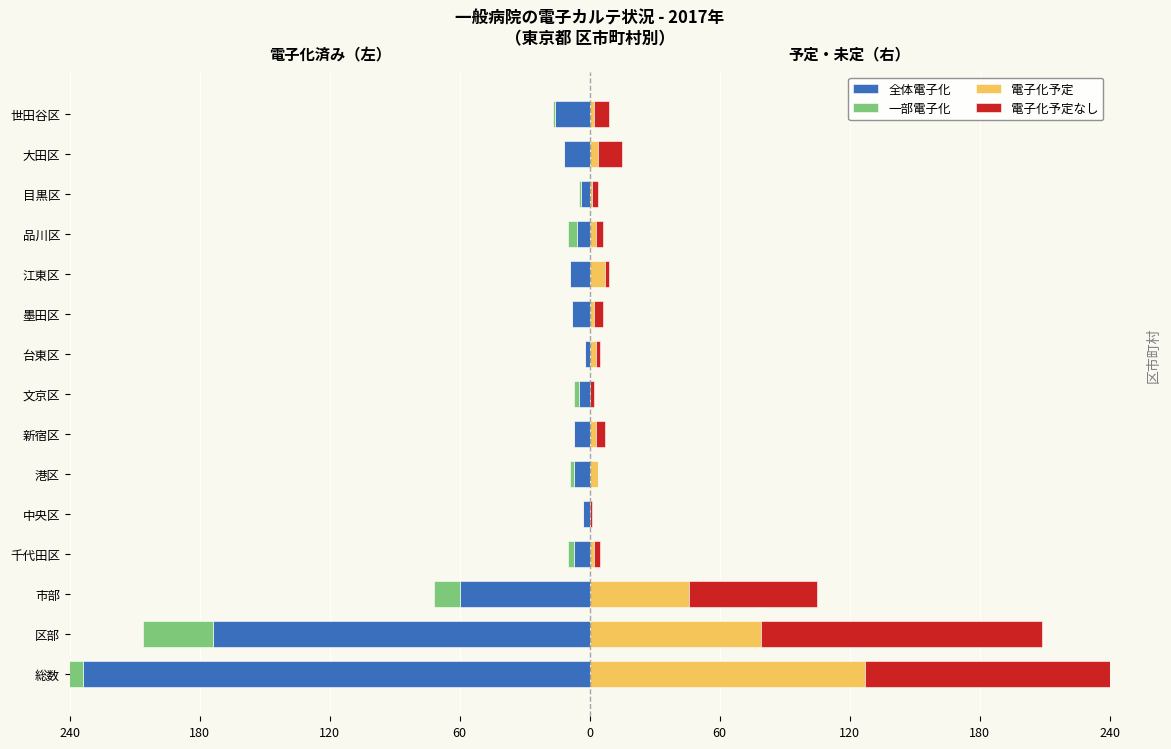

How many categories are shown in the chart?

15